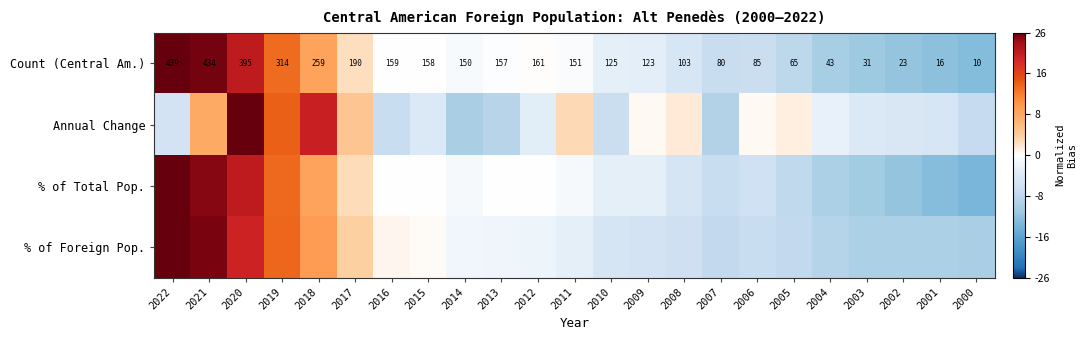

List the labels in order of Annual Change value, largest first.

2020, 2018, 2019, 2021, 2017, 2011, 2008, 2005, 2009, 2006, 2004, 2012, 2015, 2003, 2002, 2001, 2022, 2010, 2016, 2000, 2013, 2007, 2014